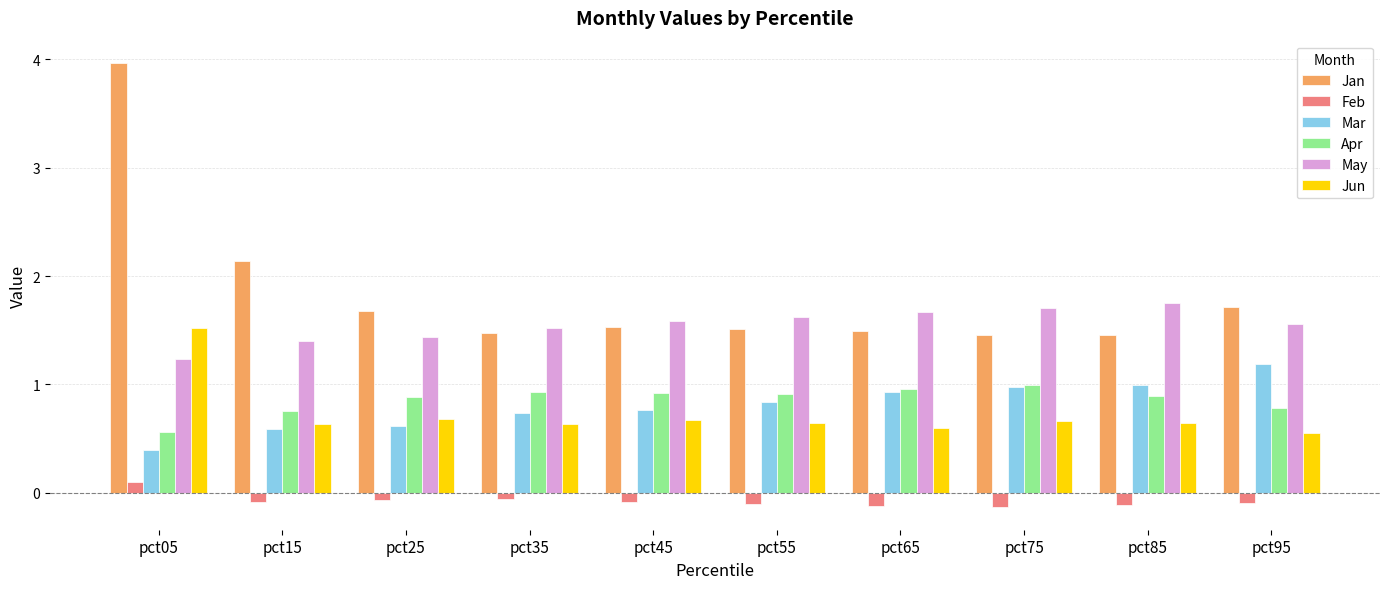

Rank the series by their maximum value, from lowest to highest.

Feb, Apr, Mar, Jun, May, Jan